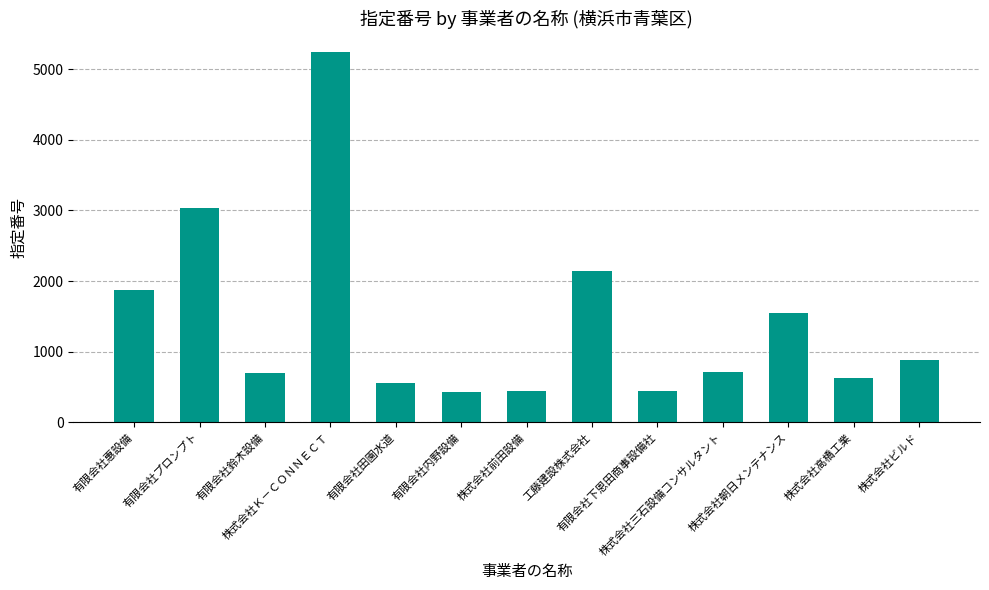

What is the value of the 11th bar from the left?

1551